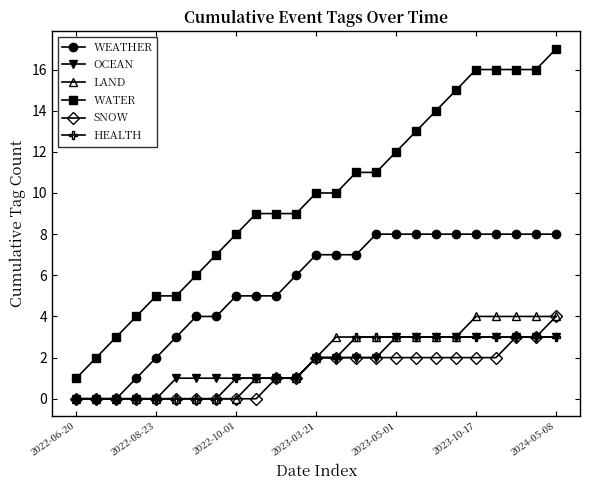

What is the maximum value for WATER?

17